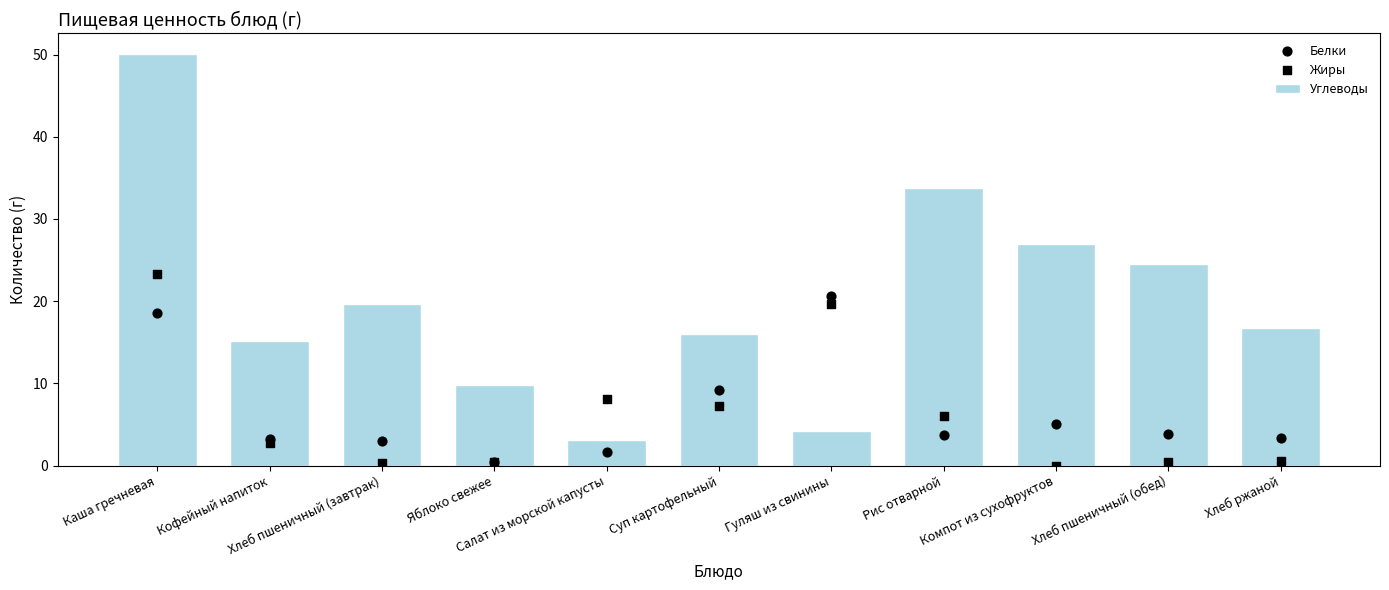

Which series has the largest total across all categories?

Углеводы